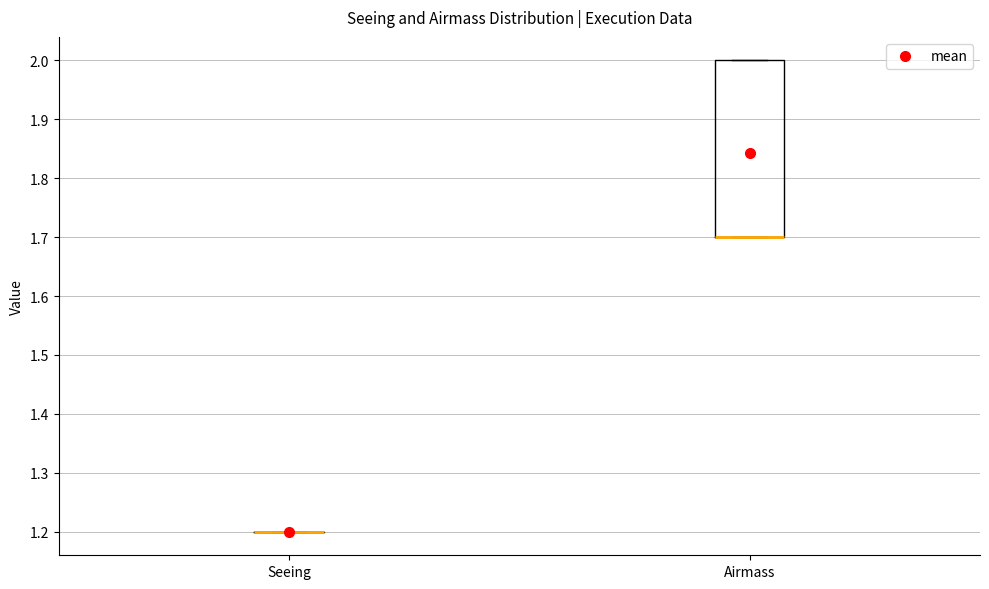

Reading left to right, read every box against the y-axis: the position of its median line, the range the box covers, and the ends of its whiskers. The values are not printed on the chart, so give them approximately, as read against the axis.

Seeing: box collapsed to a line at 1.2, whiskers 1.2 to 1.2
Airmass: median 1.7 (drawn on the box's lower edge), box 1.7 to 2.0, whiskers 1.7 to 2.0